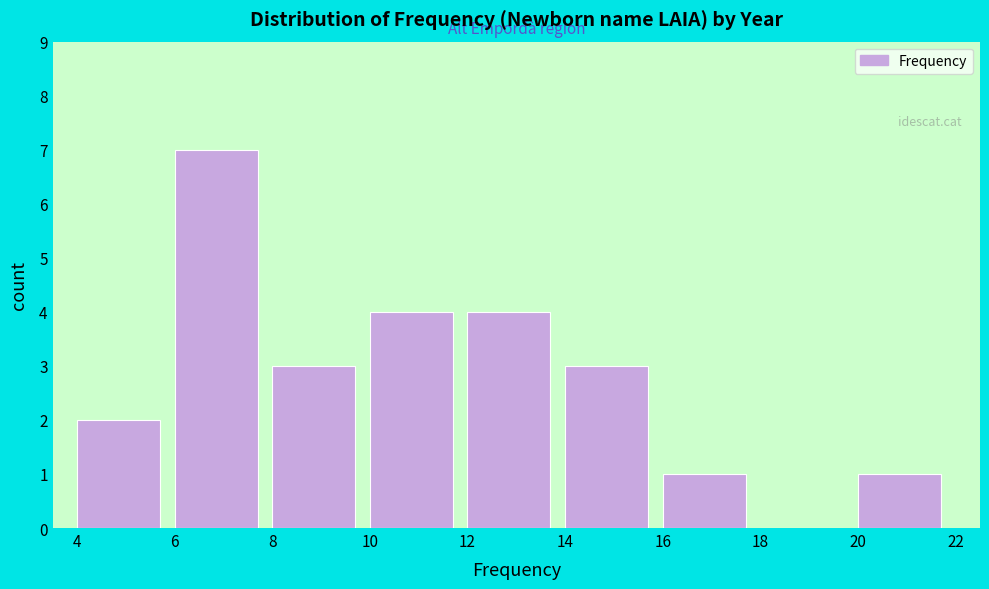

Reading left to right, list every bar in this chart as the range it spans on the x-axis followed by its height. The values are not printed on the chart, so give them approximately, as read against the axis.

4 to 6: 2
6 to 8: 7
8 to 10: 3
10 to 12: 4
12 to 14: 4
14 to 16: 3
16 to 18: 1
18 to 20: 0
20 to 22: 1